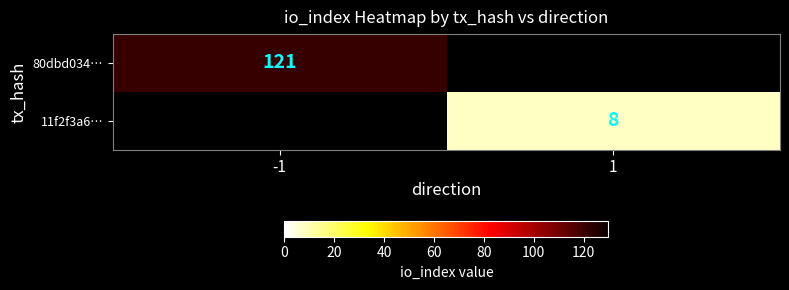

The 80dbd034… series shows 121 at -1. True or false?

True